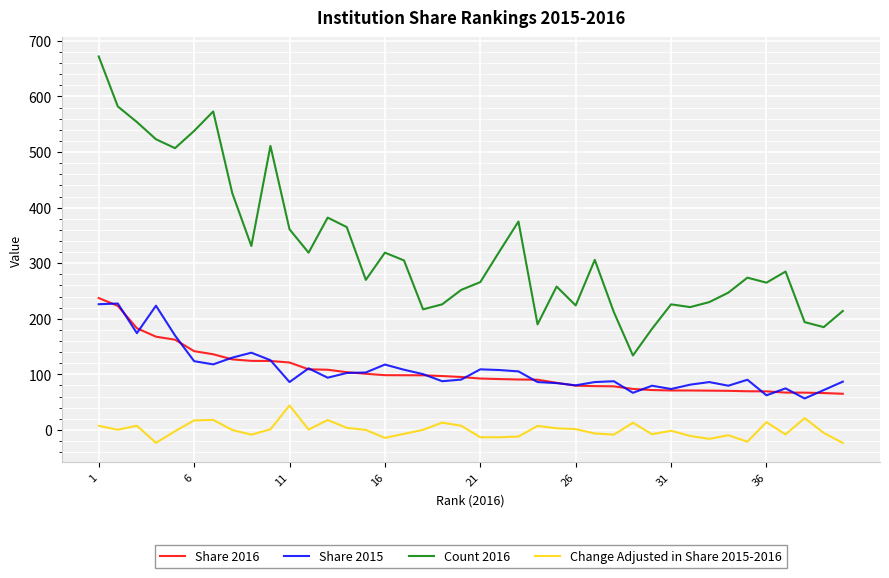

True or false: Share 2016 and Count 2016 cross at least once.

False